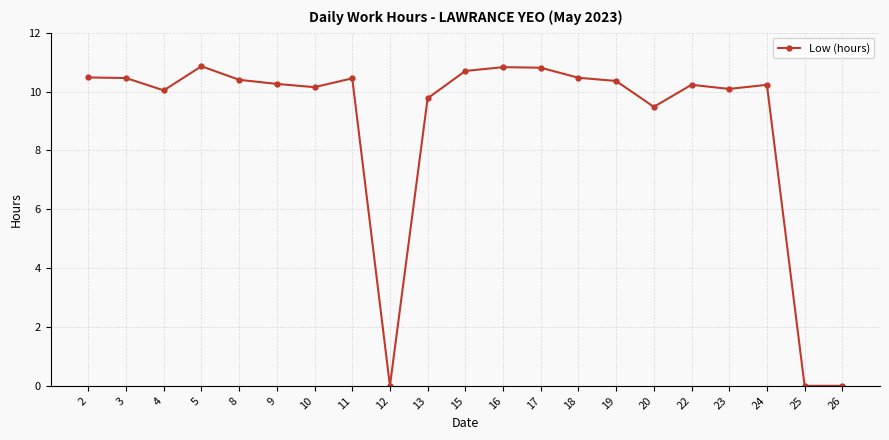

Does the chart have visible grid lines?

Yes